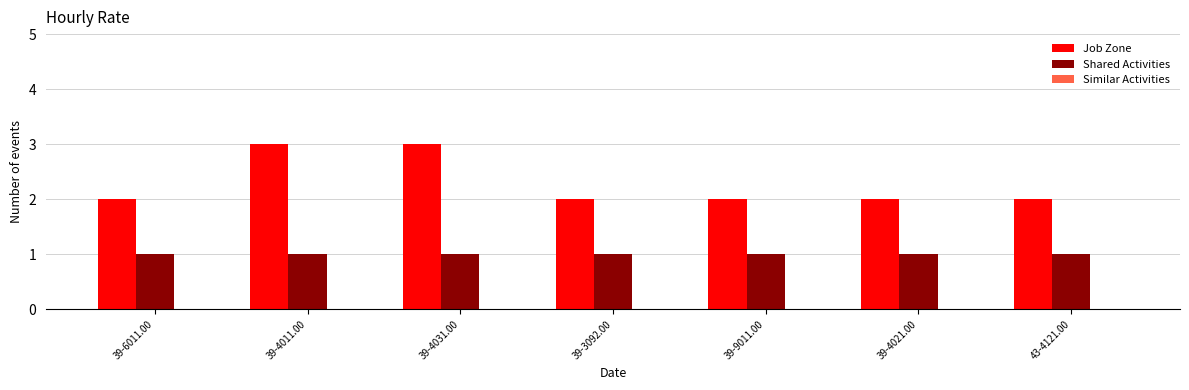

What value does the Shared Activities series have at 39-4021.00?

1